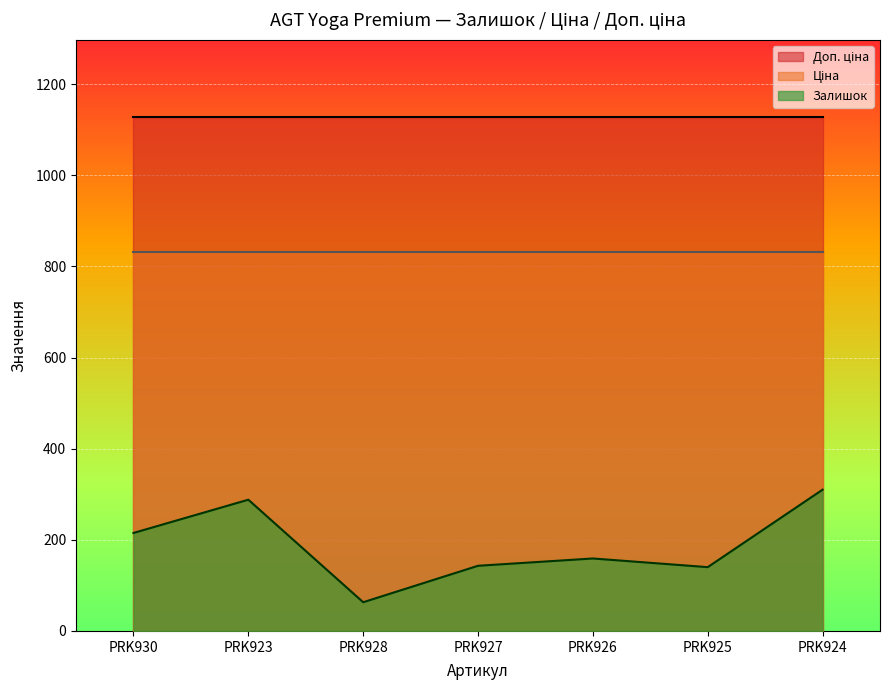

What is the sum of all Залишок values?

1318.0